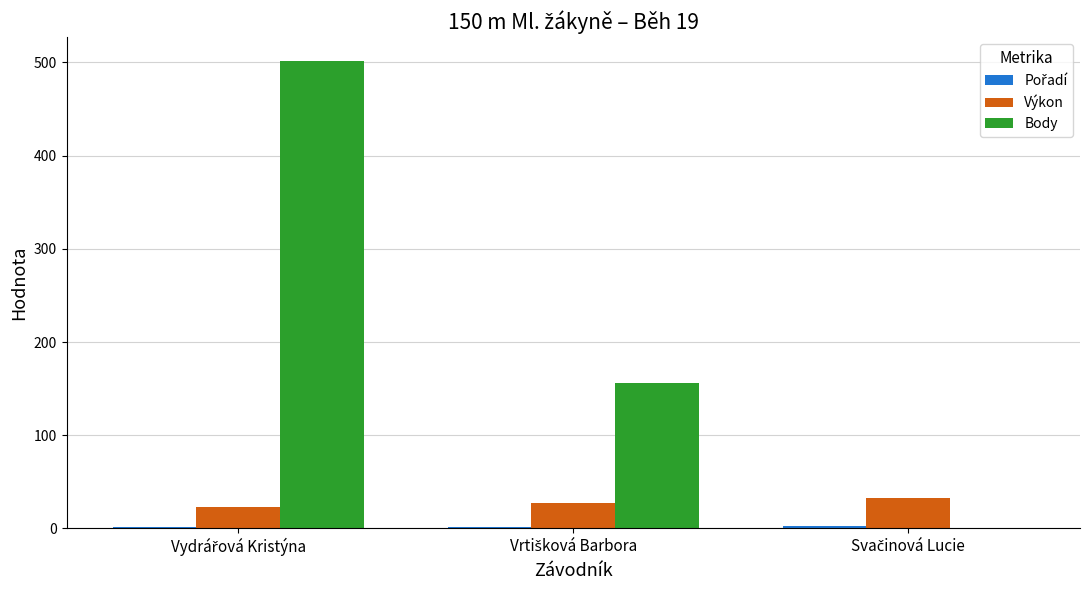

What is the maximum value shown in the chart?

502.0